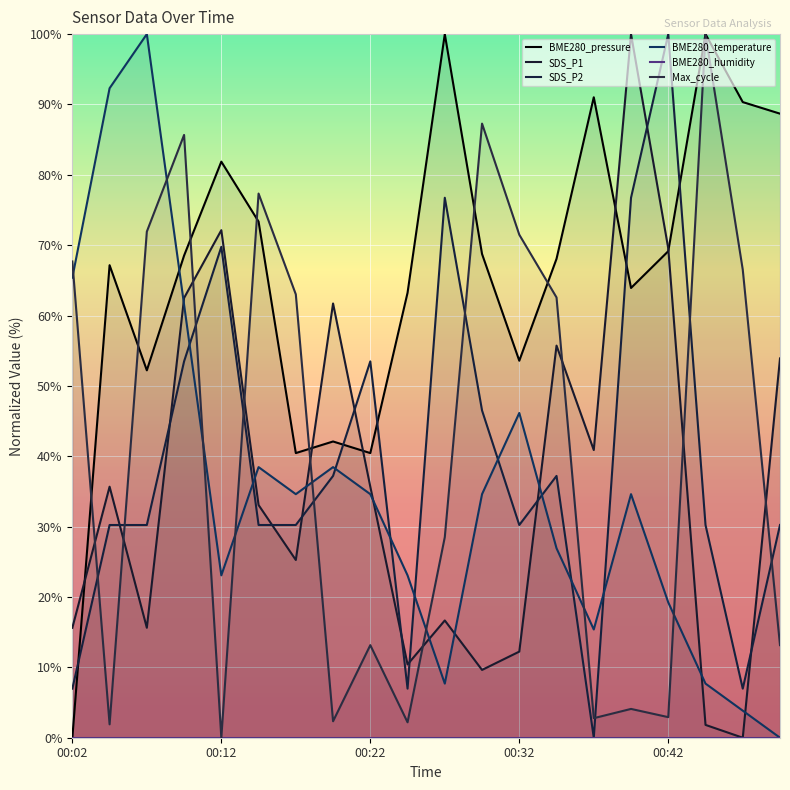

What is the approximate value of BME280_pressure at 17?

100.0